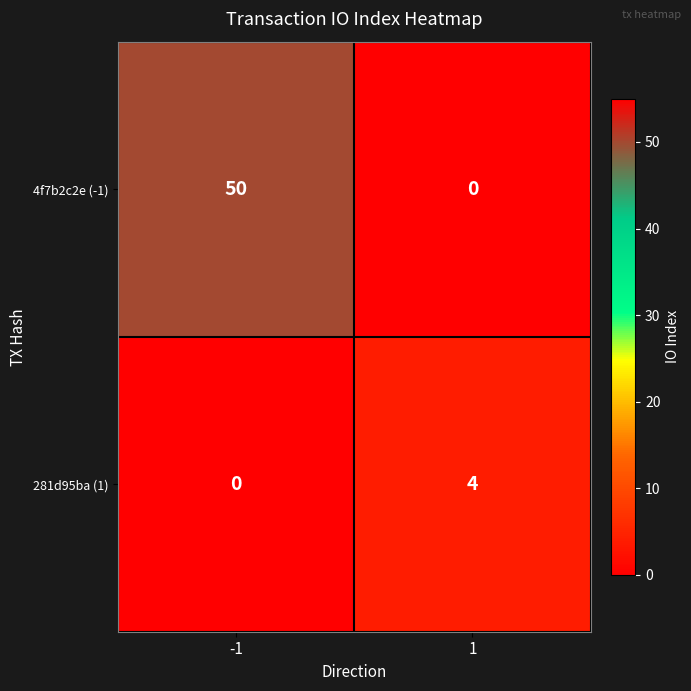

How many positive values does the 281d95ba (1) series have?

1